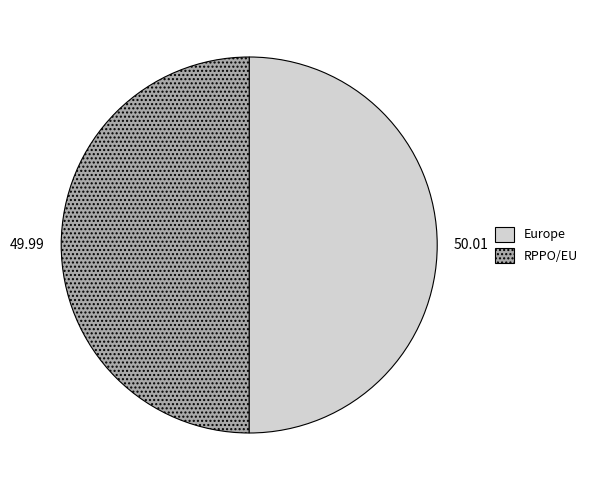

Is the sum of Europe and RPPO/EU greater than half?

Yes